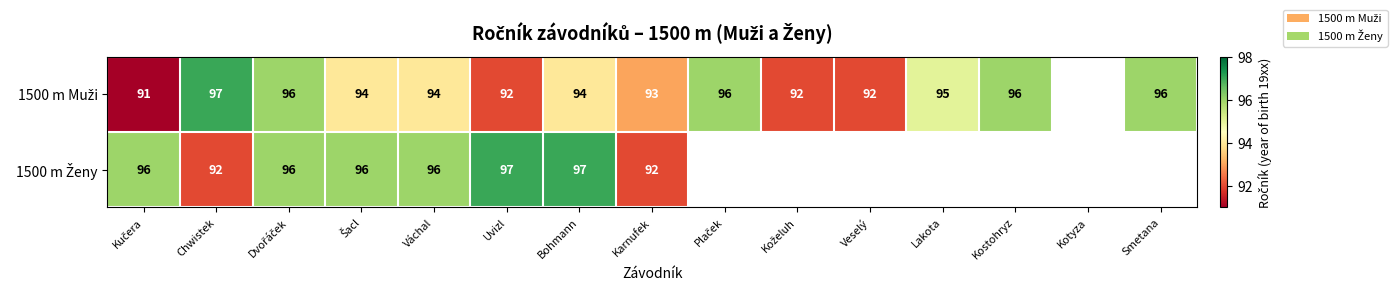

At how many categories does at least one series exceed 95?

10